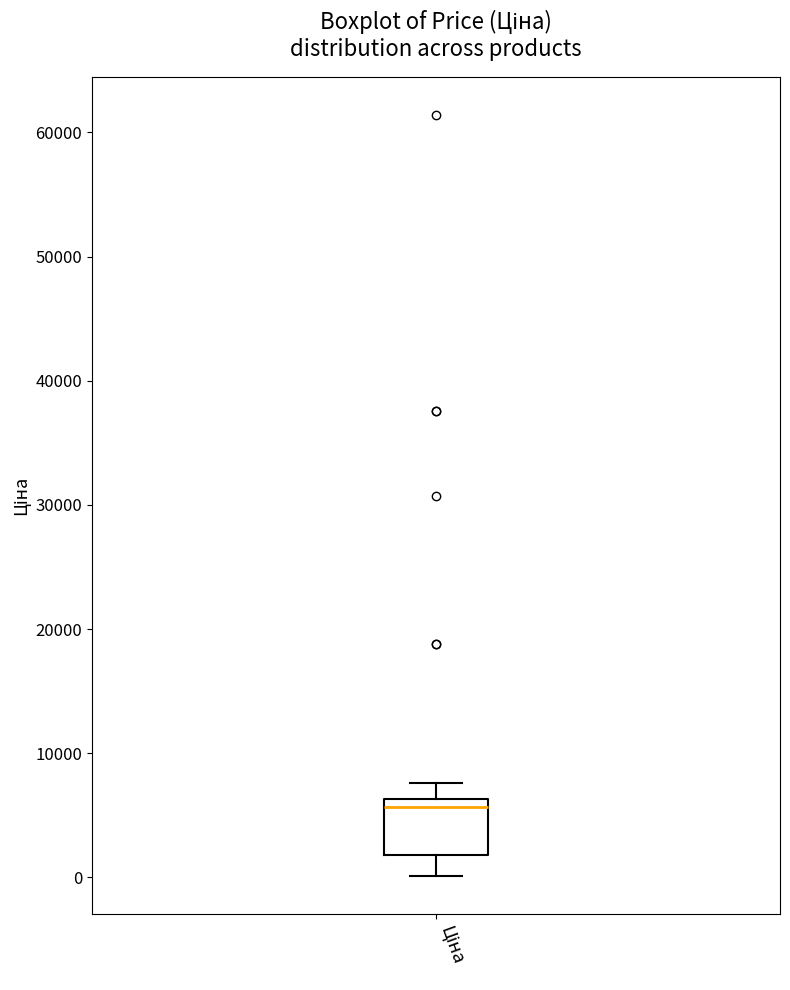

Read this box plot against the y-axis: the position of the median line, the range covered by the box, and the ends of both whiskers. The values are not printed on the chart, so give them approximately, as read against the axis.

median 6000 (just below the box's upper edge), box 2000 to 6000, whiskers 0 to 8000